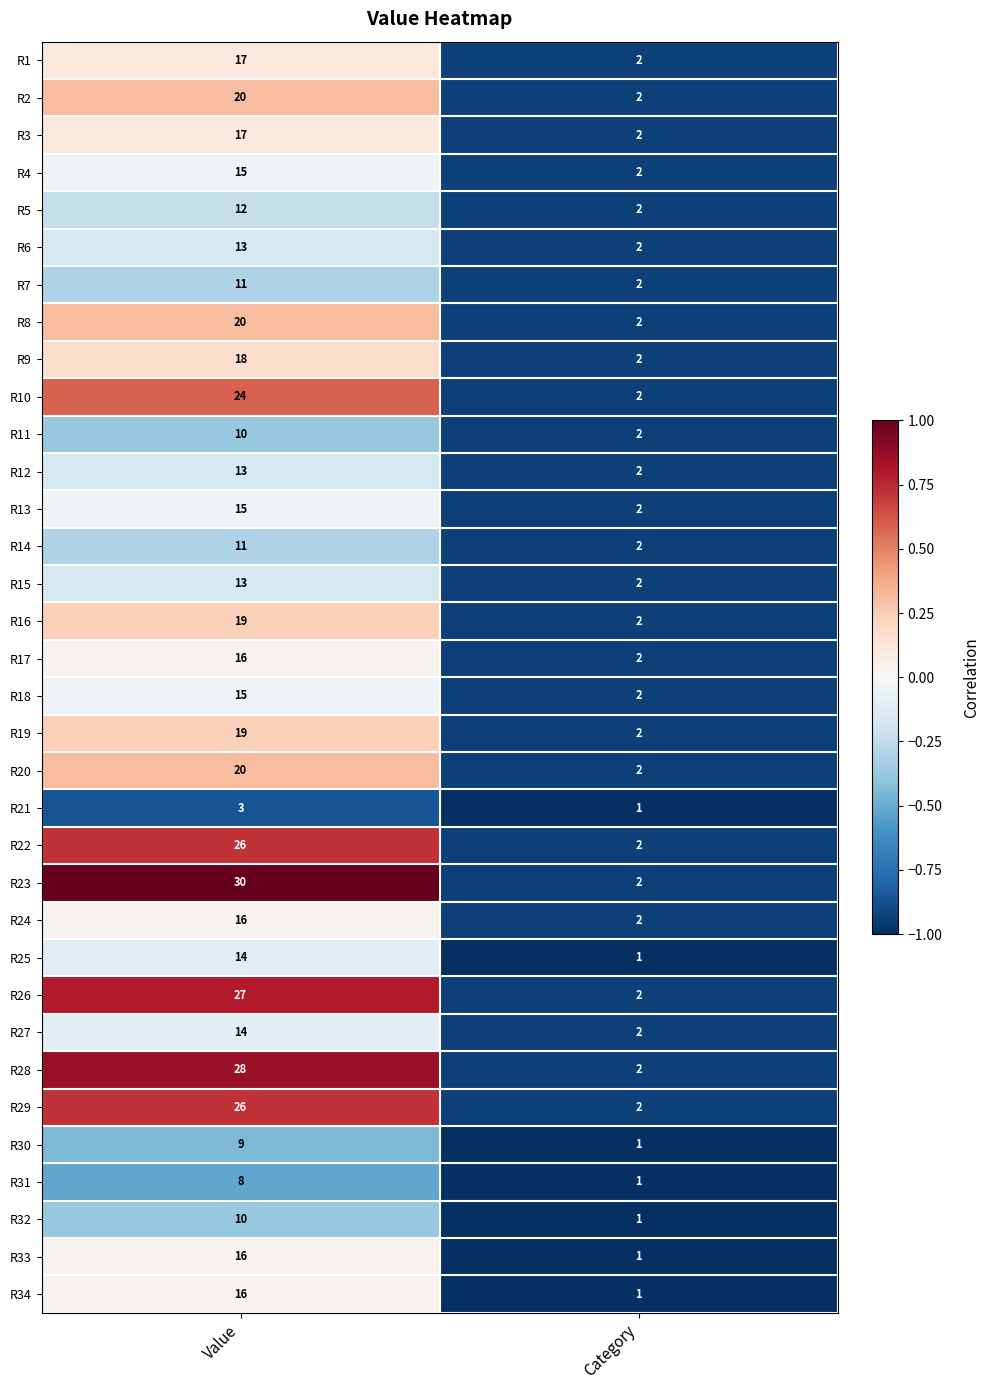

What is the difference between the highest and lowest values at Value?

27